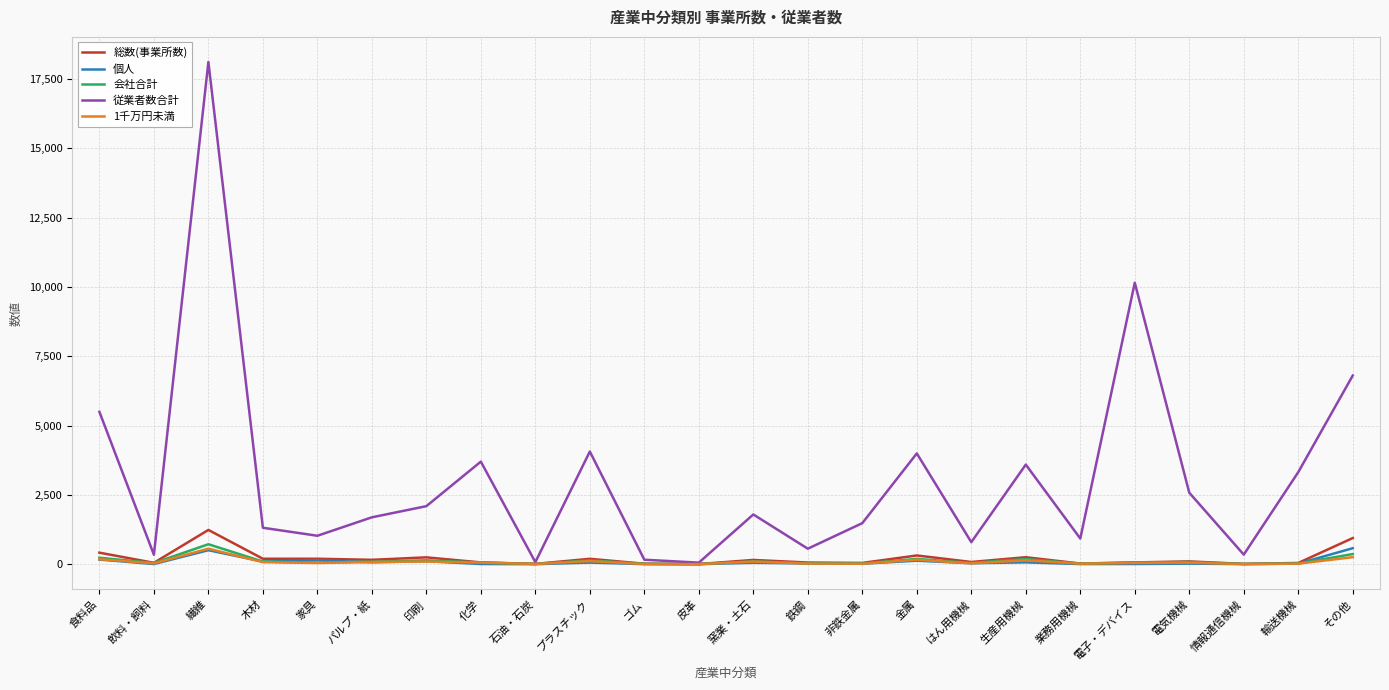

What is the sum of the 会社合計 values at ゴム and 石油・石炭?

21